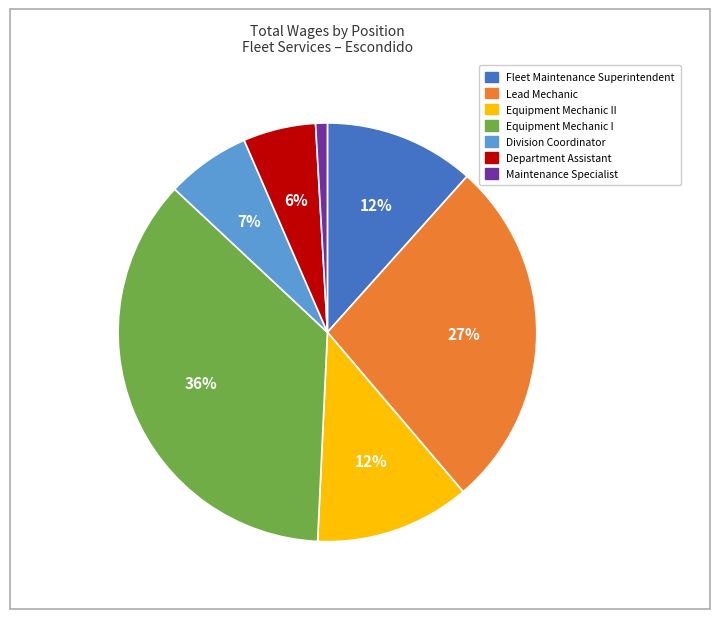

How many slices are in this pie chart?

7